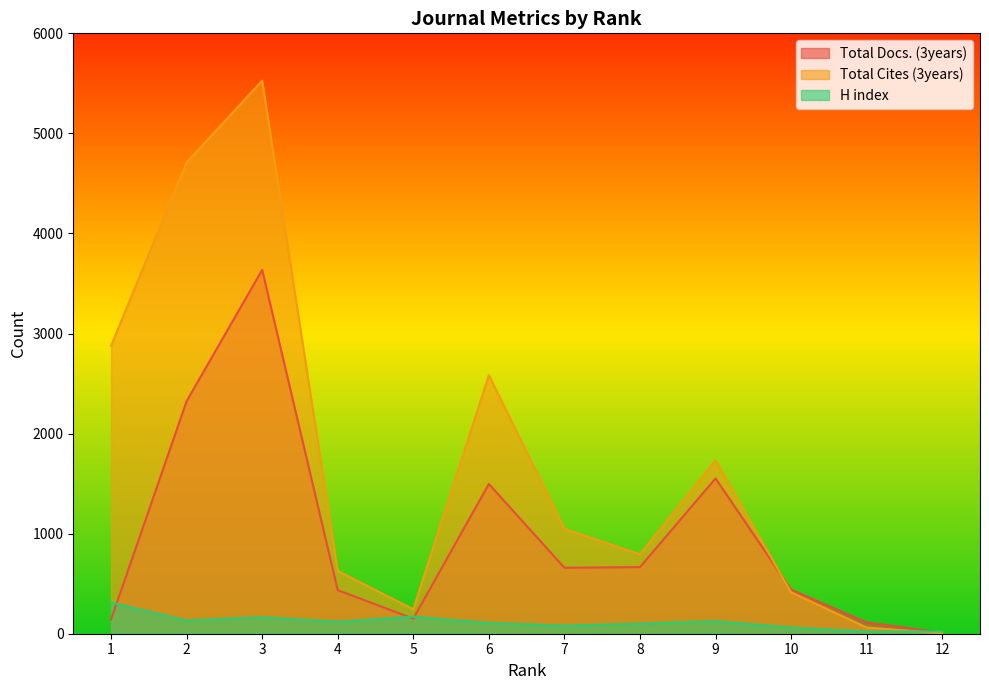

What is the difference between the second highest and second lowest values in the H index series?

148